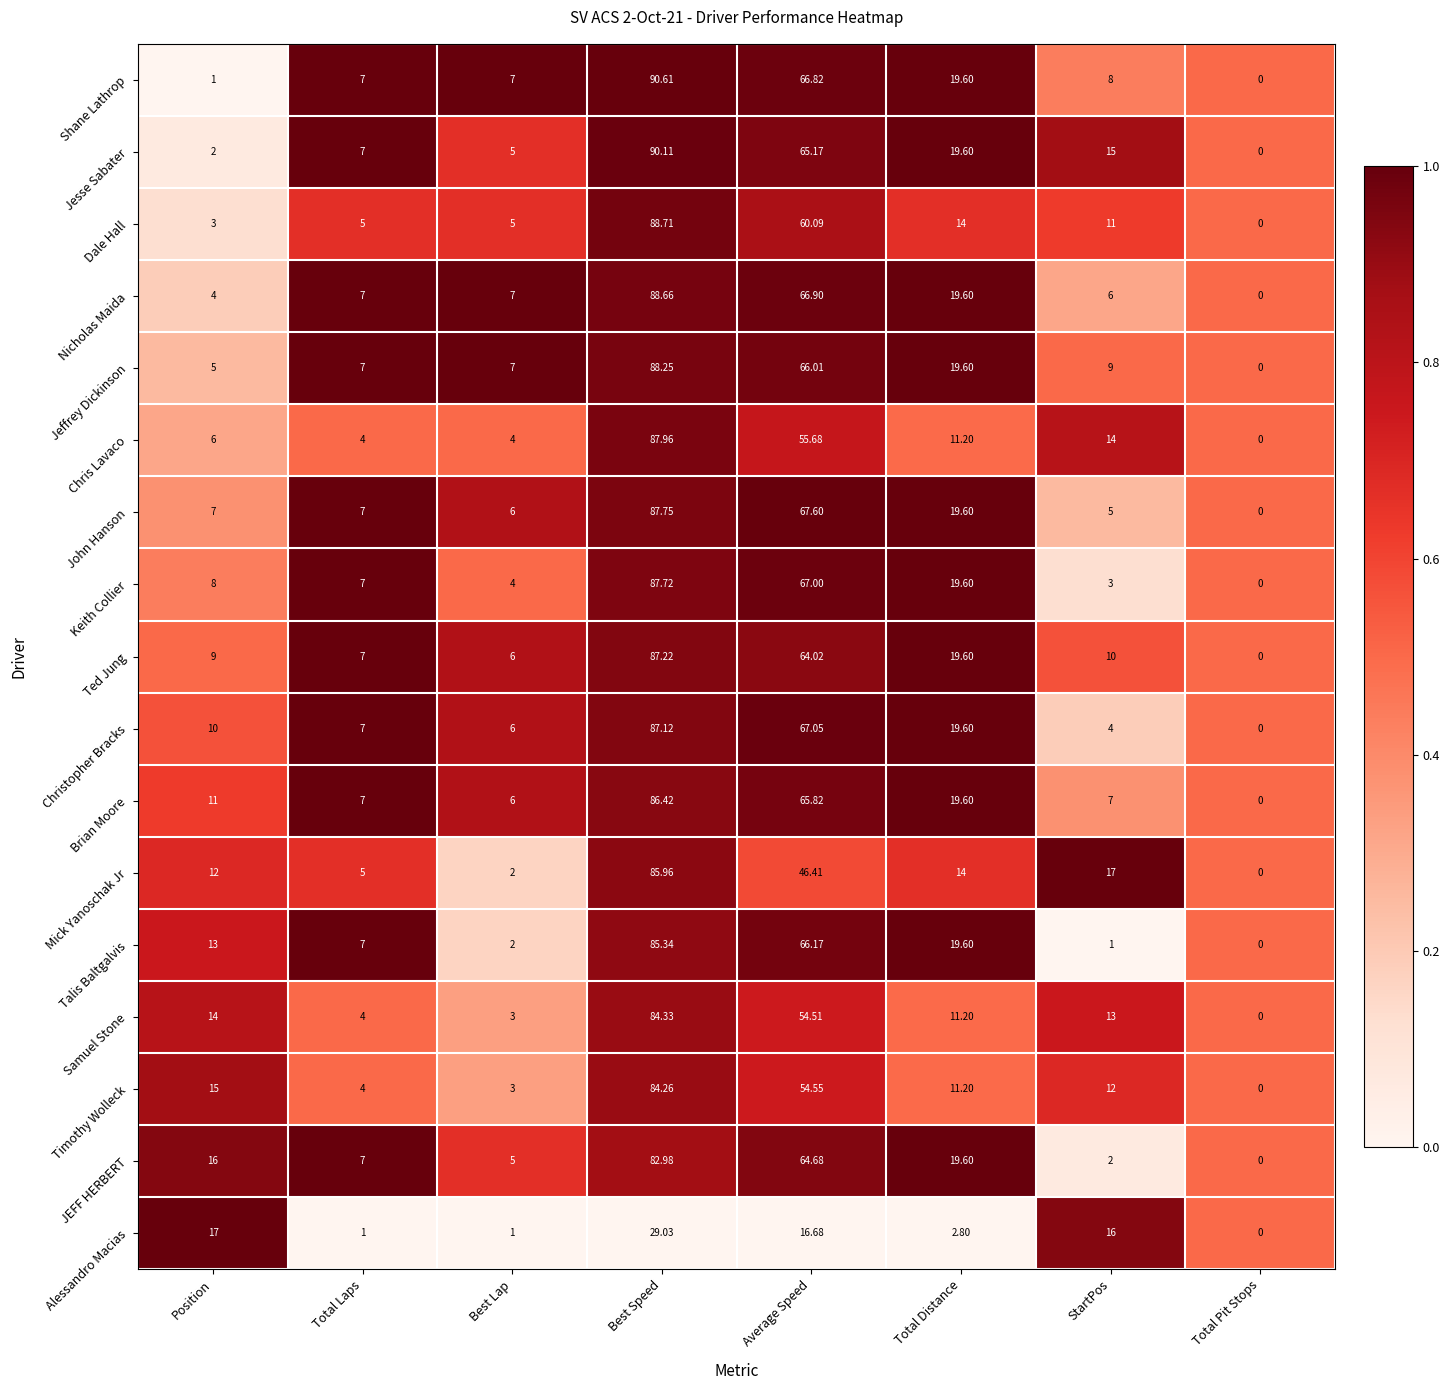

Where does the Dale Hall series first go above 11?

Best Speed